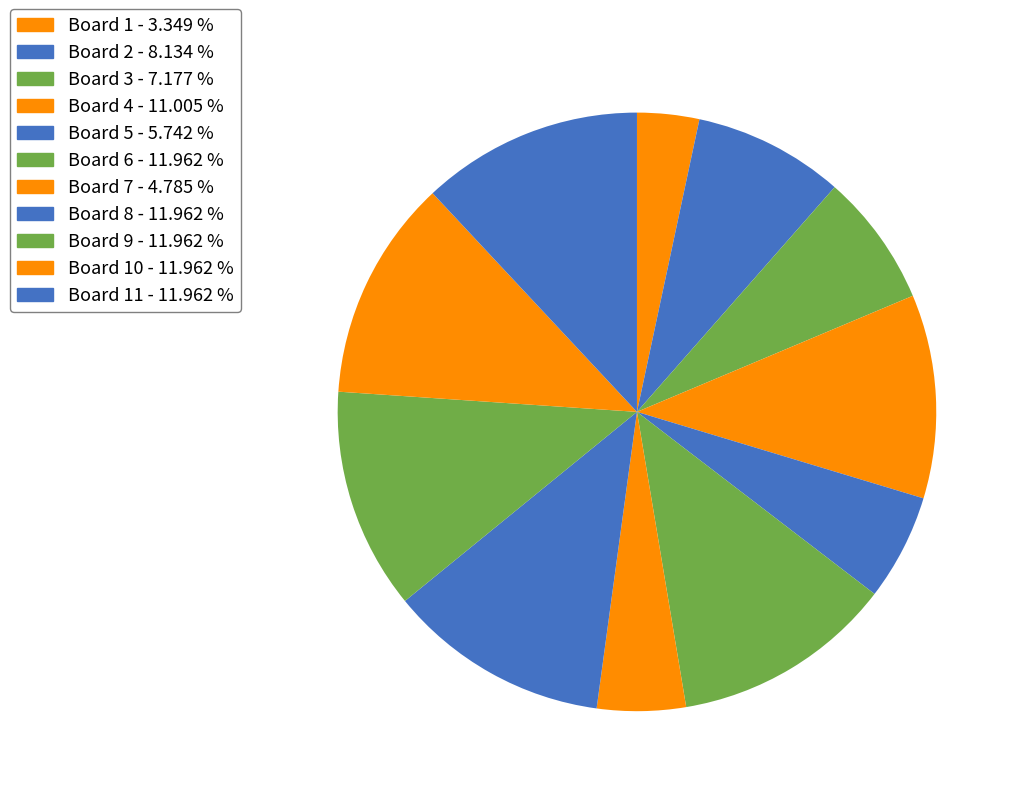

How many segments does this pie chart have?

11